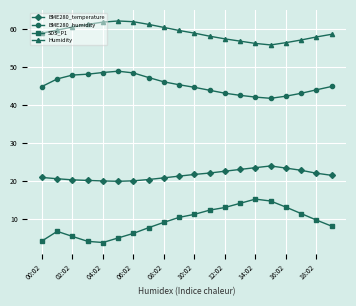

Is this an area chart (filled region under the line)?

No